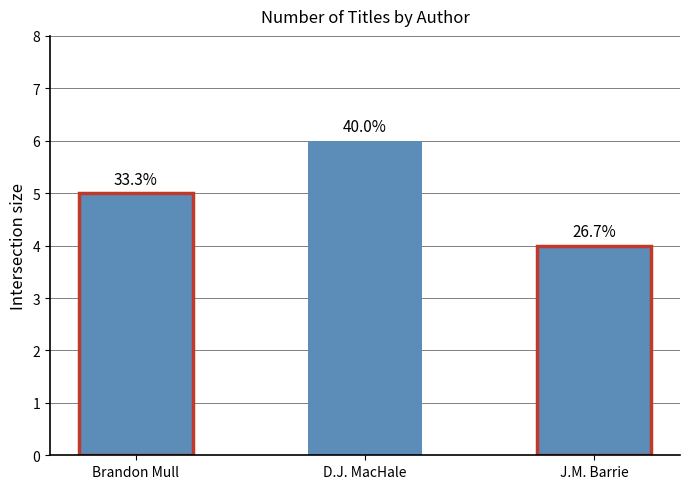

Does the chart contain any negative values?

No